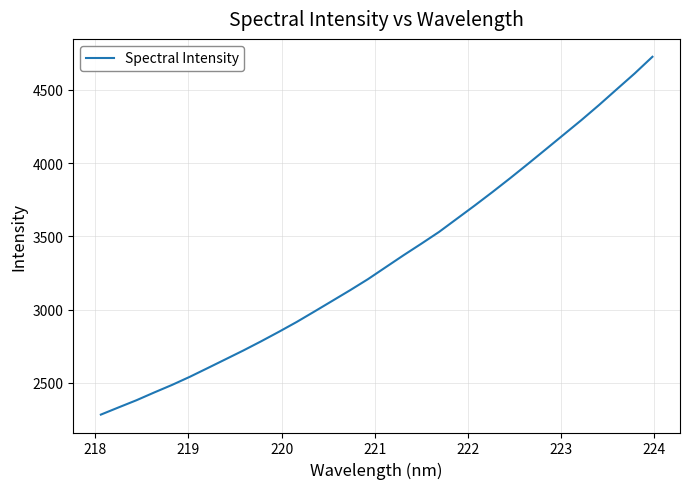

What is the smallest value displayed?

2282.4